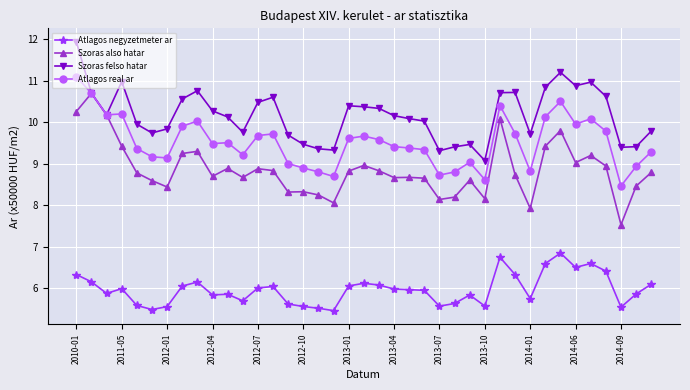

True or false: Atlagos negyzetmeter ar and Szoras also hatar cross at least once.

False